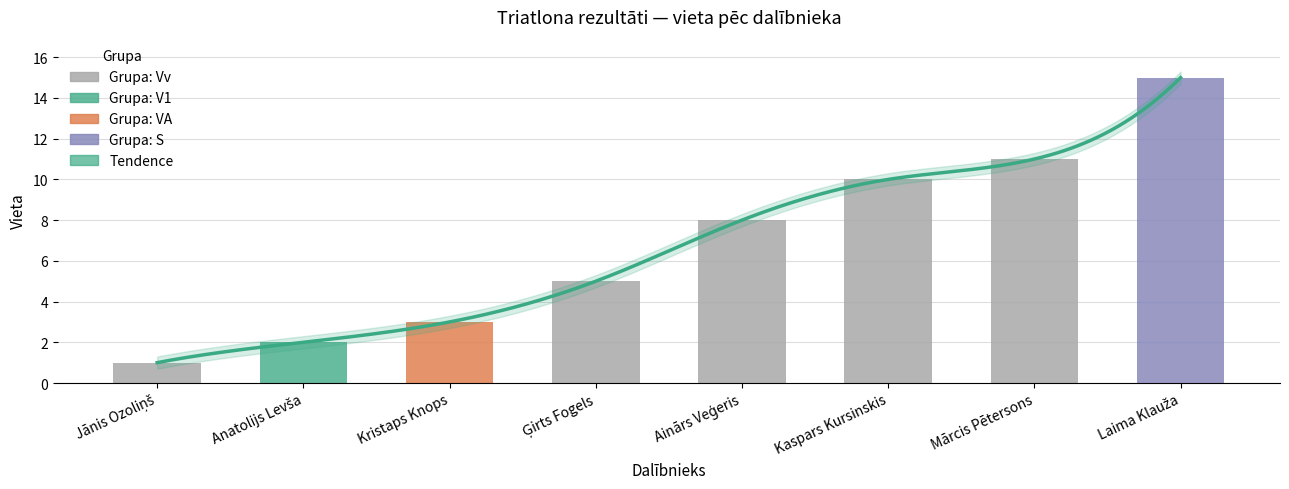

What is the sum of the values at Kristaps Knops and Mārcis Pētersons?

14